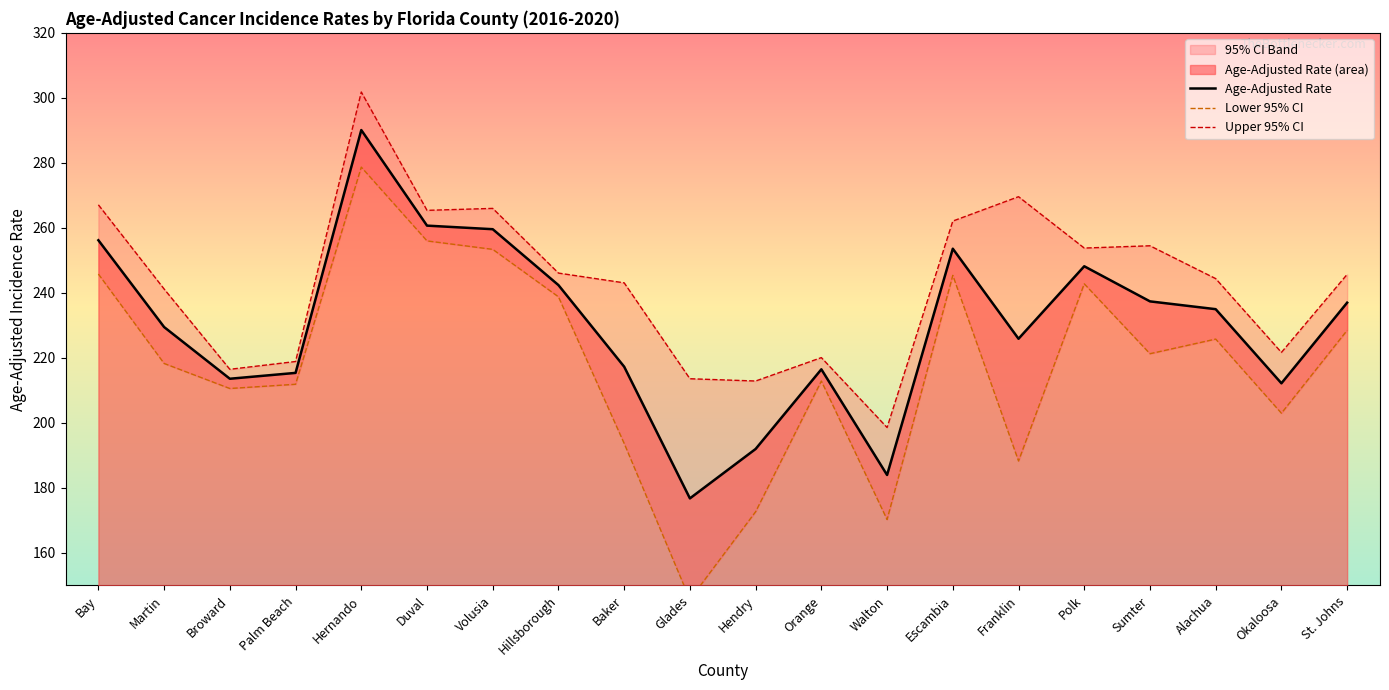

True or false: Age-Adjusted Rate and Upper 95% CI cross at least once.

False